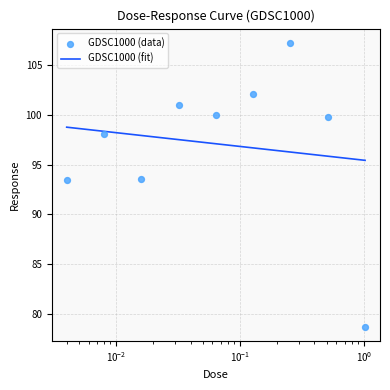

Between 0.032 and 0.008, which is larger?

0.032